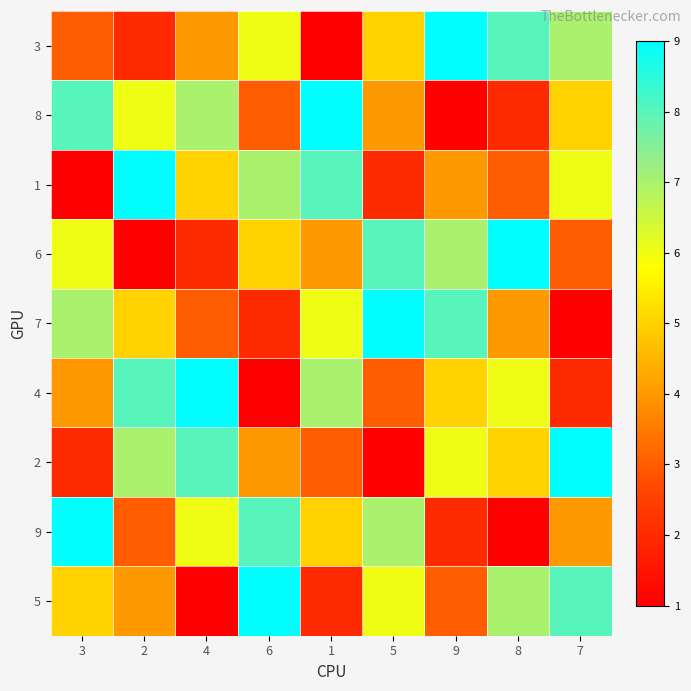

Reading left to right, list all the values displayed in this chart.

3: 3=3	2=2	4=4	6=6	1=1	5=5	9=9	8=8	7=7
8: 3=8	2=6	4=7	6=3	1=9	5=4	9=1	8=2	7=5
1: 3=1	2=9	4=5	6=7	1=8	5=2	9=4	8=3	7=6
6: 3=6	2=1	4=2	6=5	1=4	5=8	9=7	8=9	7=3
7: 3=7	2=5	4=3	6=2	1=6	5=9	9=8	8=4	7=1
4: 3=4	2=8	4=9	6=1	1=7	5=3	9=5	8=6	7=2
2: 3=2	2=7	4=8	6=4	1=3	5=1	9=6	8=5	7=9
9: 3=9	2=3	4=6	6=8	1=5	5=7	9=2	8=1	7=4
5: 3=5	2=4	4=1	6=9	1=2	5=6	9=3	8=7	7=8